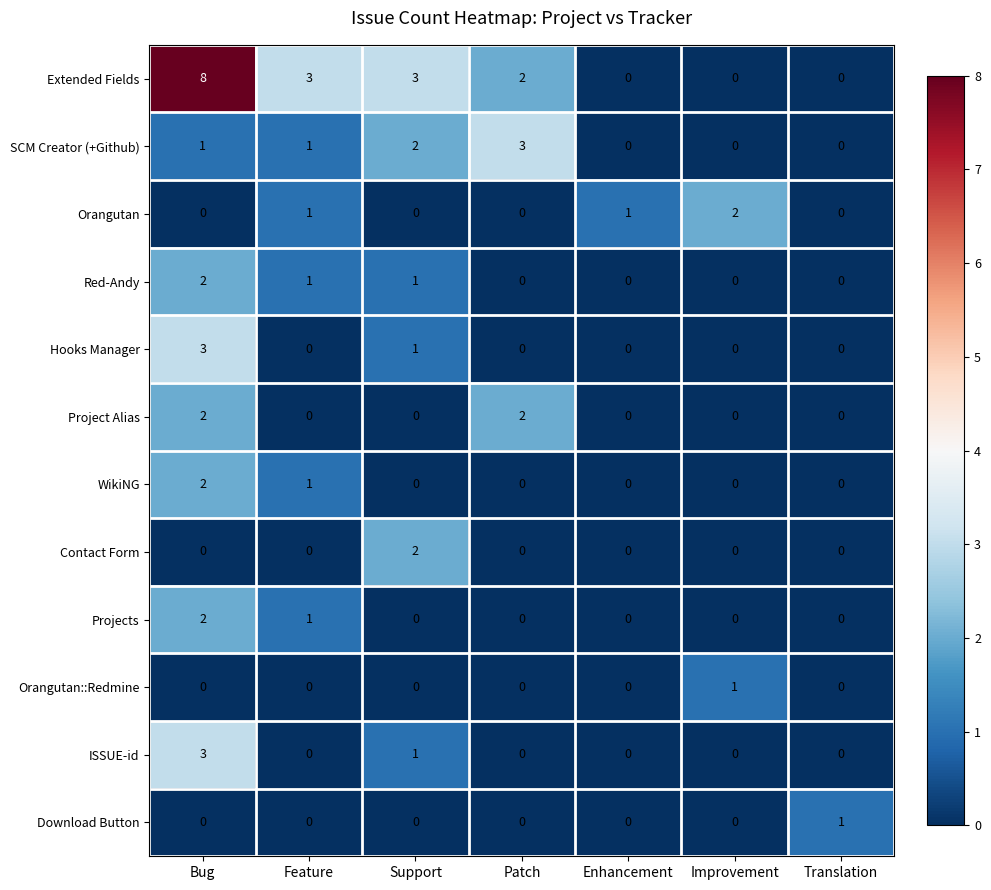

Which series has the largest total across all categories?

Extended Fields